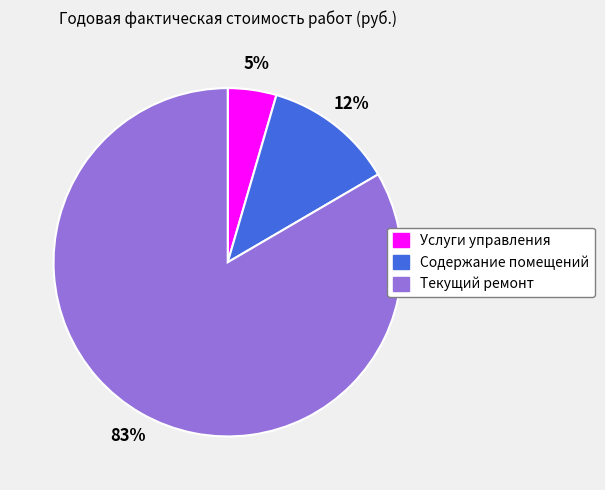

To the nearest percent, what portion does Содержание помещений represent?

12%